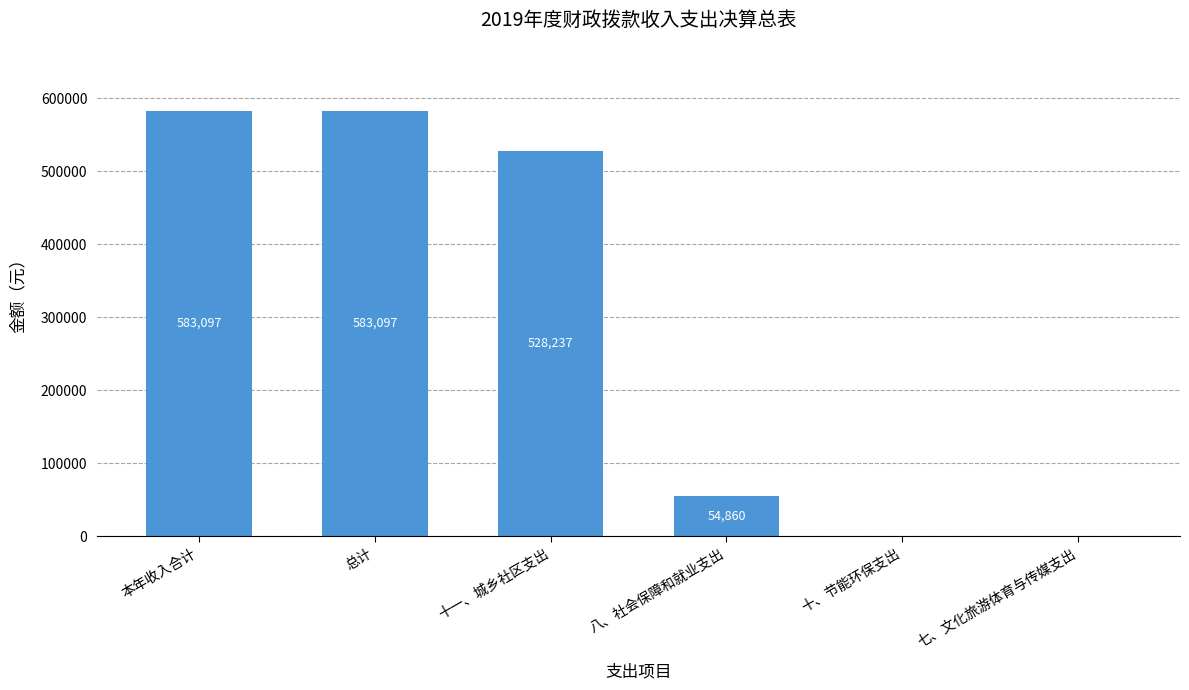

True or false: the data shows 583097 at 总计.

True